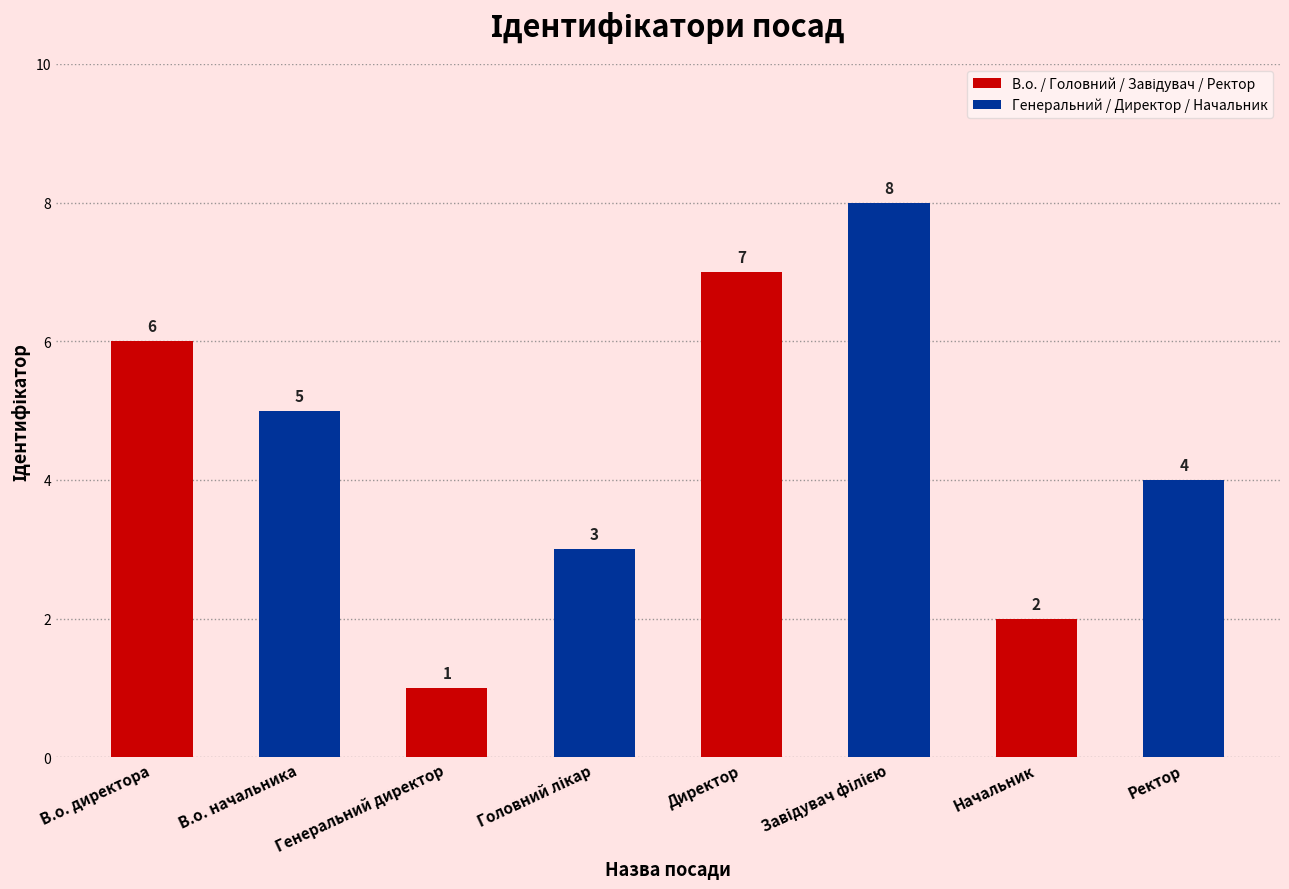

What is the ratio of the value at Ректор to the value at Генеральний директор?

4.0